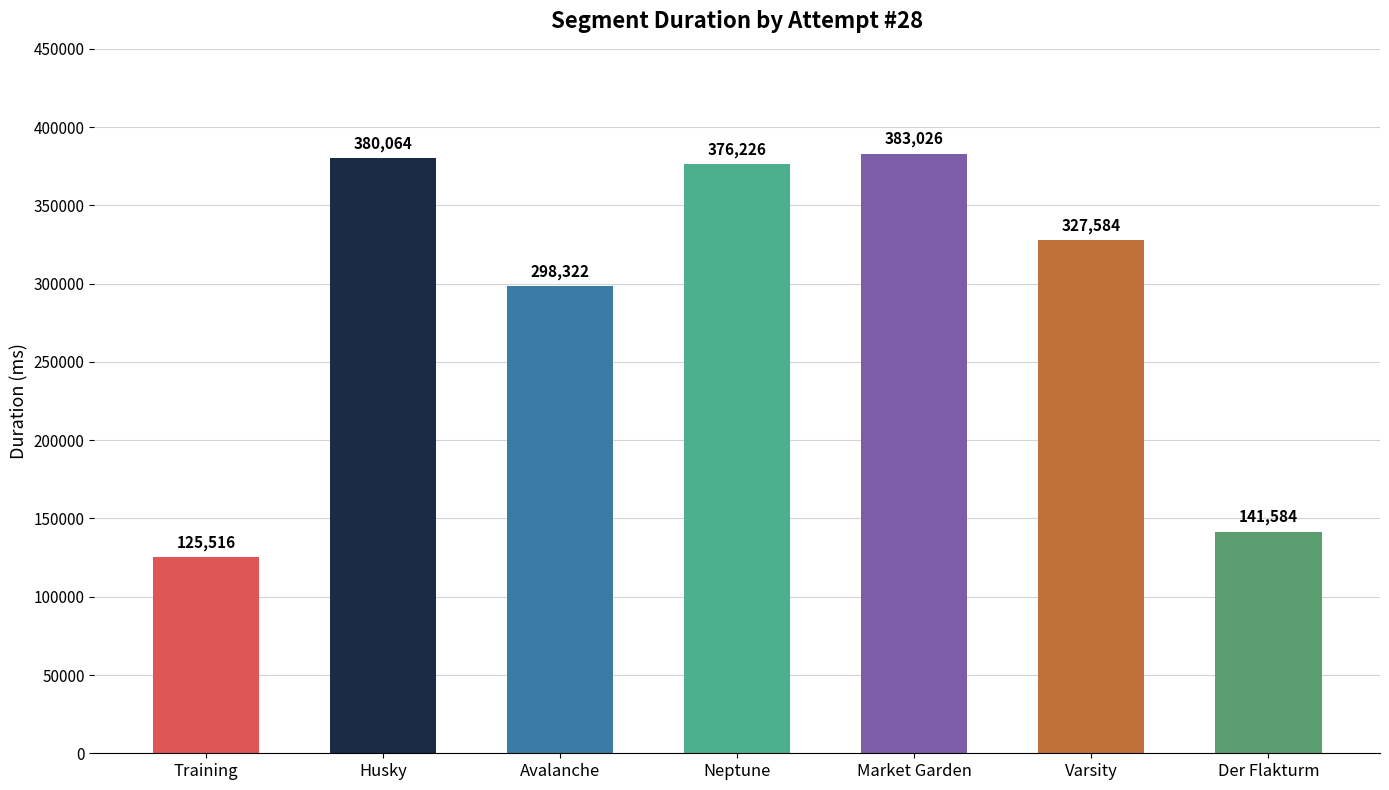

How many series are shown in this chart?

1